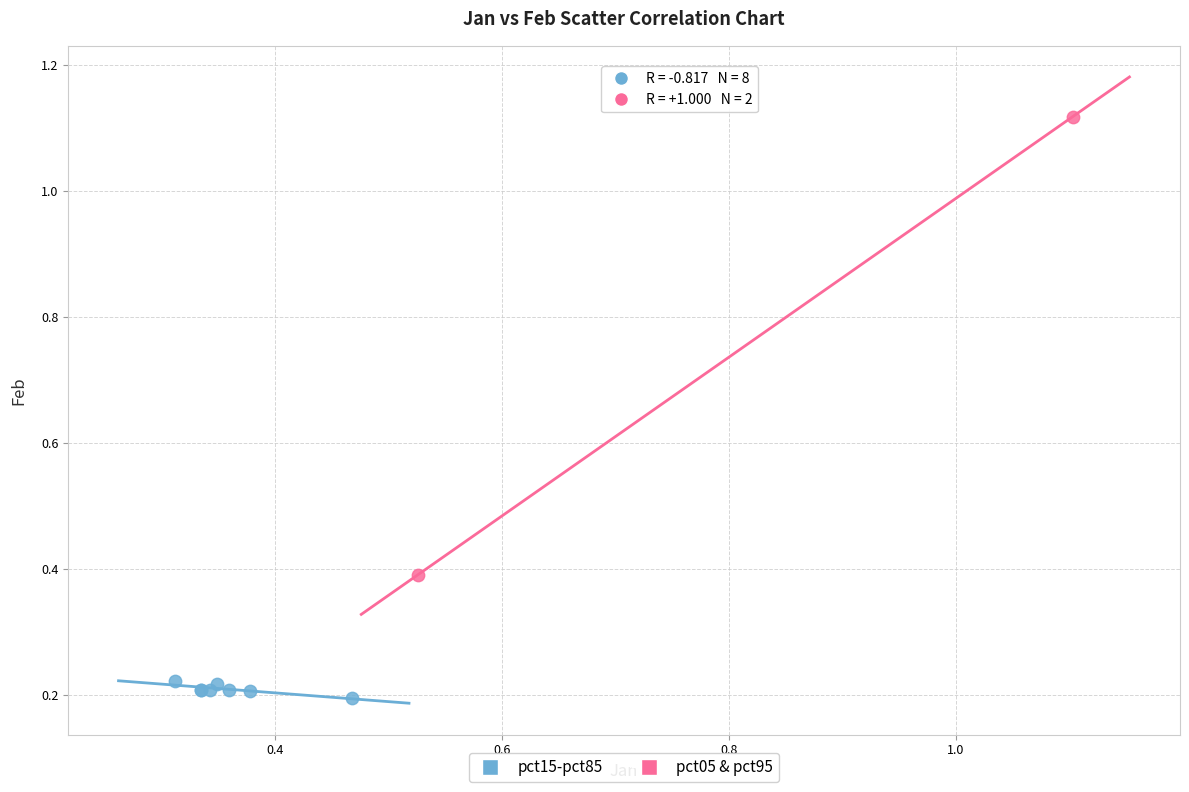

What are all the series names shown in the legend?

pct15-pct85, pct05 & pct95